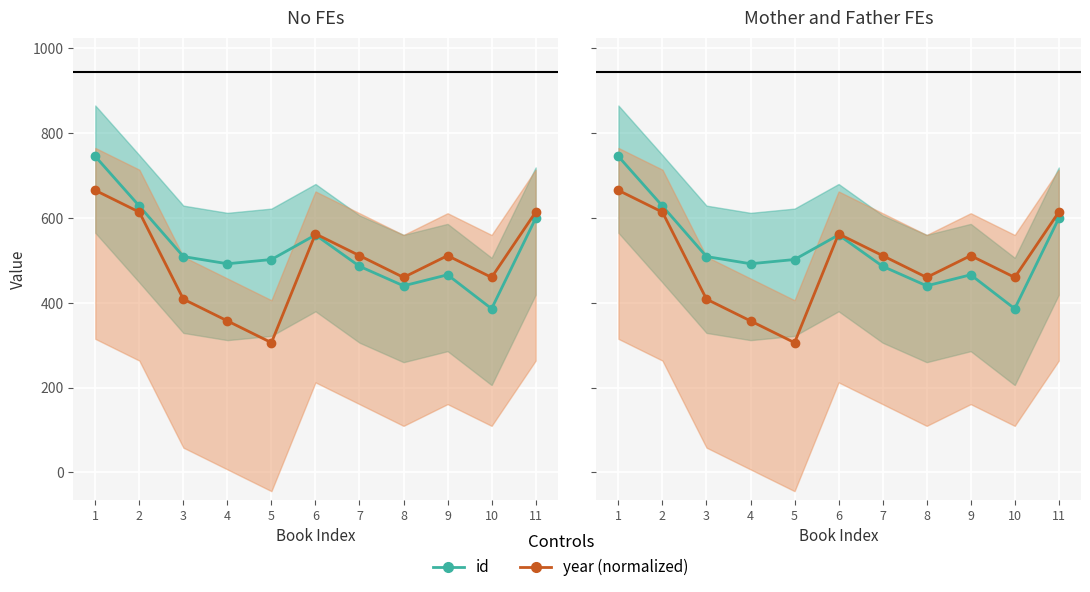

At which label does year (normalized) reach its minimum?

5